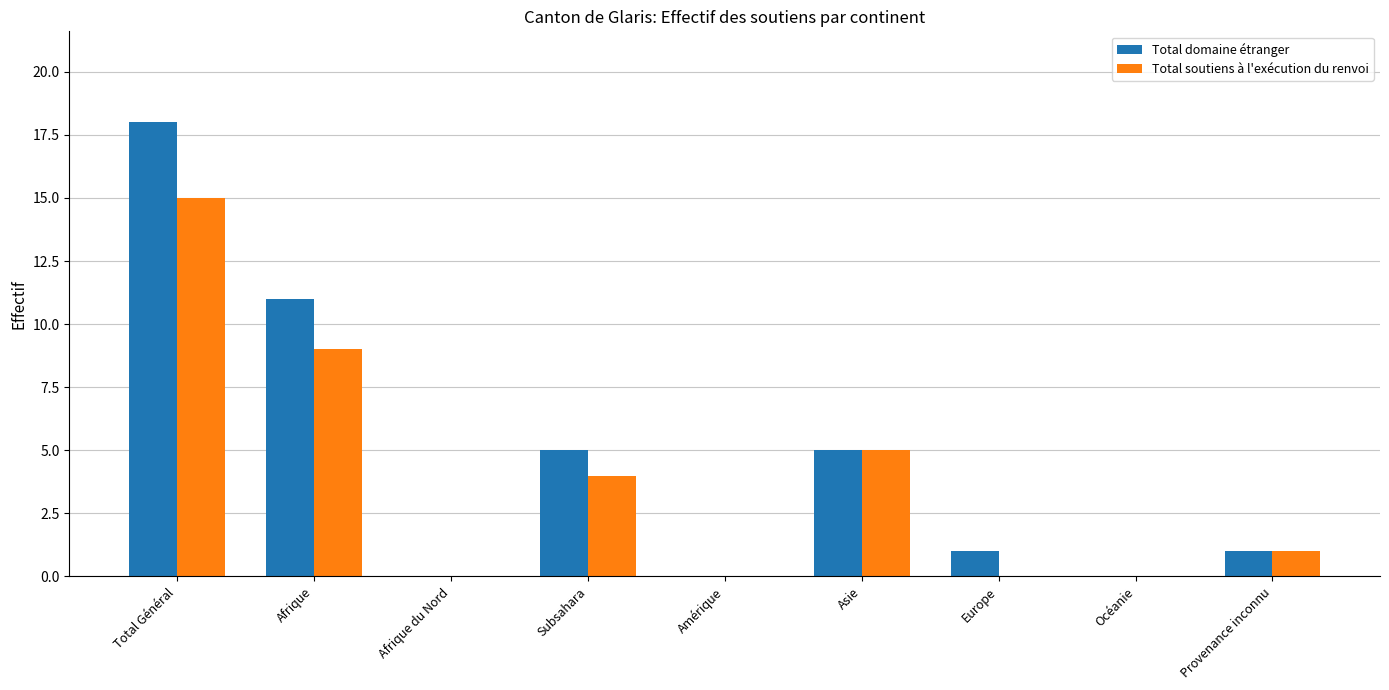

How many distinct data groups are displayed?

2